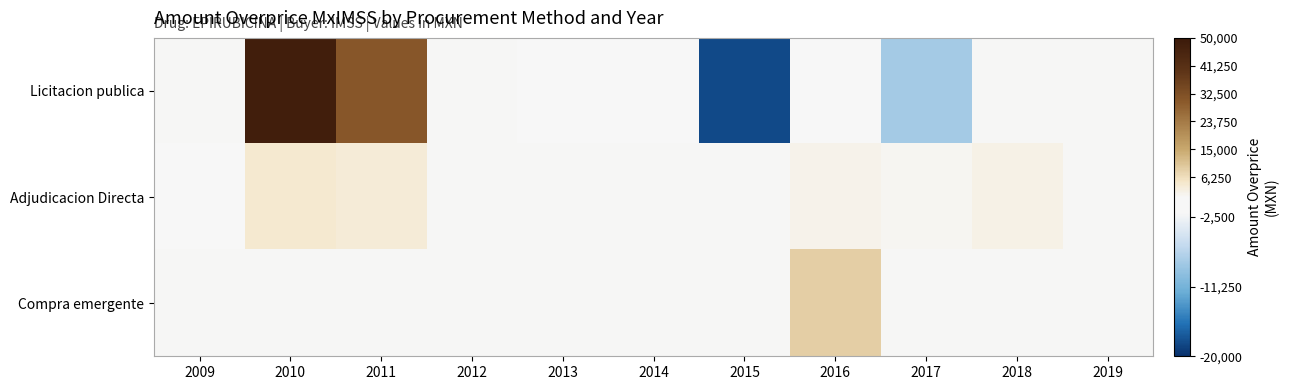

What is the maximum value shown in the chart?

47977.7